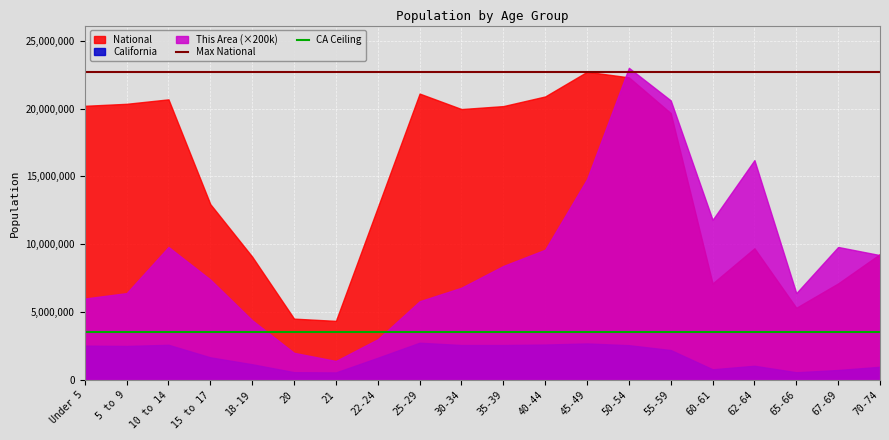

The Max National series shows 33179106.0 at Under 5. True or false?

False